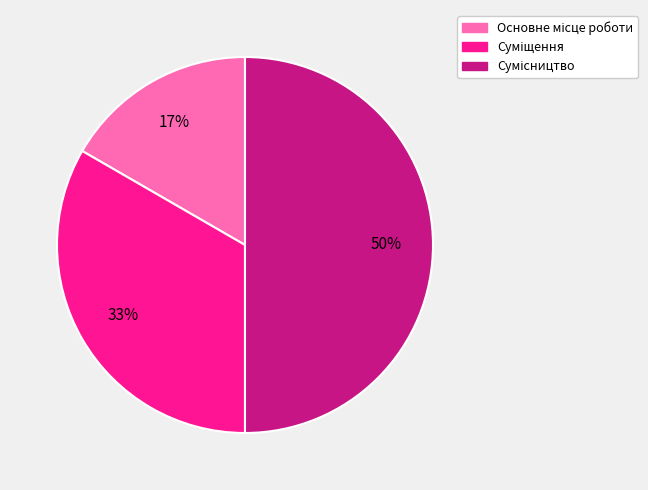

To the nearest percent, what is the difference between the largest and smallest slice percentages?

33%